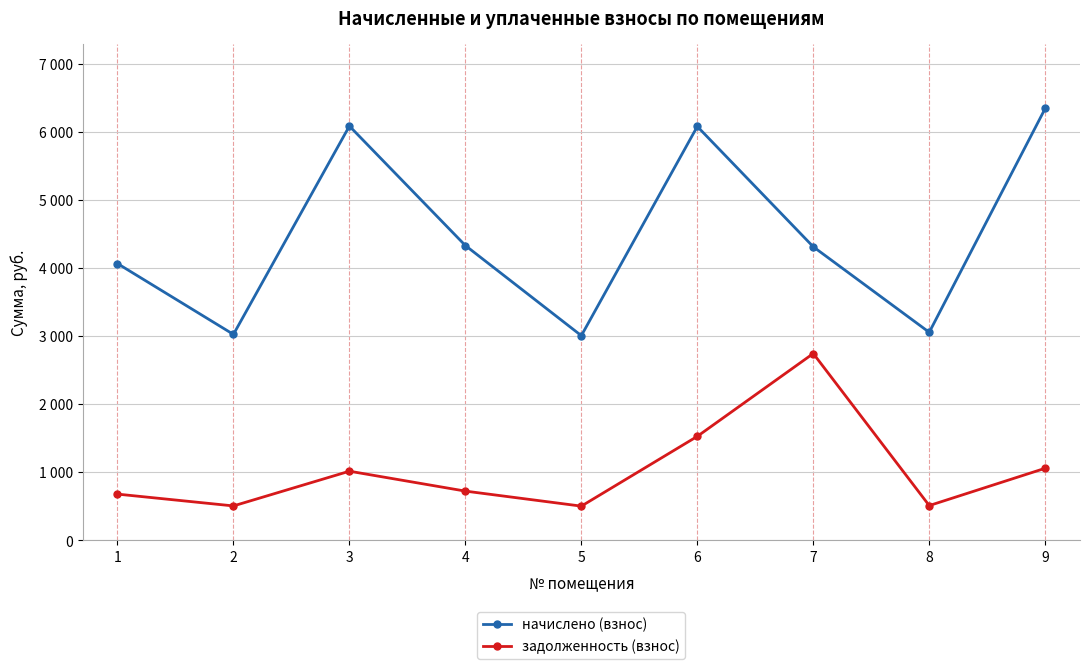

Is the value of начислено (взнос) at 9 greater than the value of задолженность (взнос) at 8?

Yes